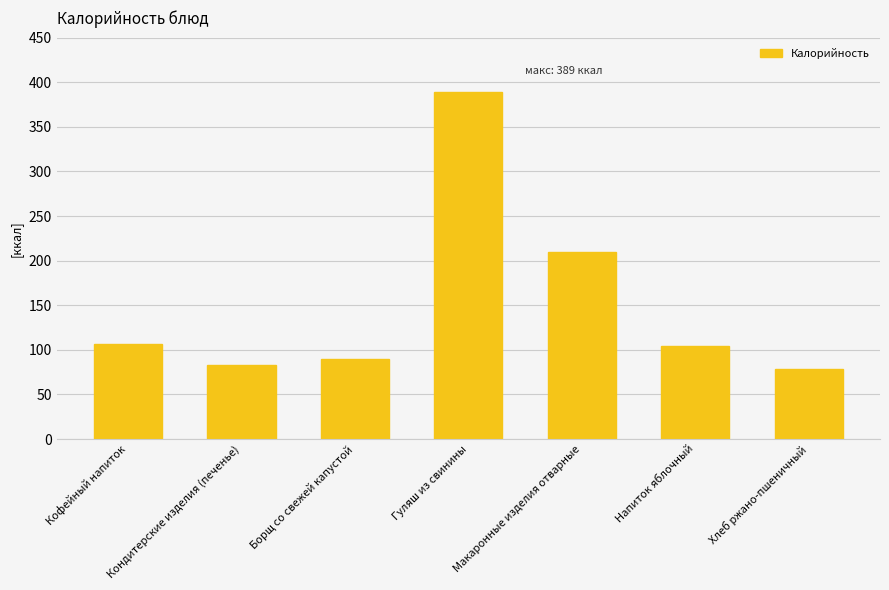

At which label is the value closest to 233?

Макаронные изделия отварные